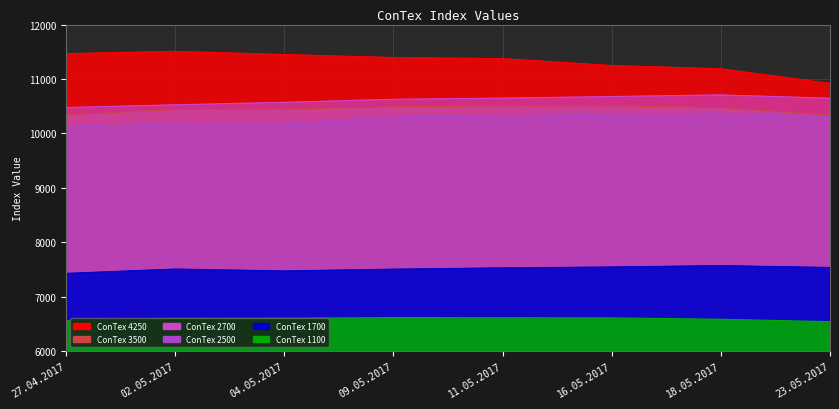

Reading right to left, extract all data points from this chart.

1100: 23.05.2017=6543	18.05.2017=6588	16.05.2017=6613	11.05.2017=6616	09.05.2017=6619	04.05.2017=6606	02.05.2017=6604	27.04.2017=6563
1700: 23.05.2017=7538	18.05.2017=7572	16.05.2017=7547	11.05.2017=7531	09.05.2017=7507	04.05.2017=7474	02.05.2017=7509	27.04.2017=7429
2500: 23.05.2017=10317	18.05.2017=10373	16.05.2017=10357	11.05.2017=10327	09.05.2017=10303	04.05.2017=10186	02.05.2017=10181	27.04.2017=10115
2700: 23.05.2017=10647	18.05.2017=10708	16.05.2017=10678	11.05.2017=10649	09.05.2017=10627	04.05.2017=10572	02.05.2017=10526	27.04.2017=10476
3500: 23.05.2017=10336	18.05.2017=10473	16.05.2017=10509	11.05.2017=10508	09.05.2017=10488	04.05.2017=10446	02.05.2017=10439	27.04.2017=10340
4250: 23.05.2017=10920	18.05.2017=11187	16.05.2017=11248	11.05.2017=11374	09.05.2017=11394	04.05.2017=11449	02.05.2017=11508	27.04.2017=11465